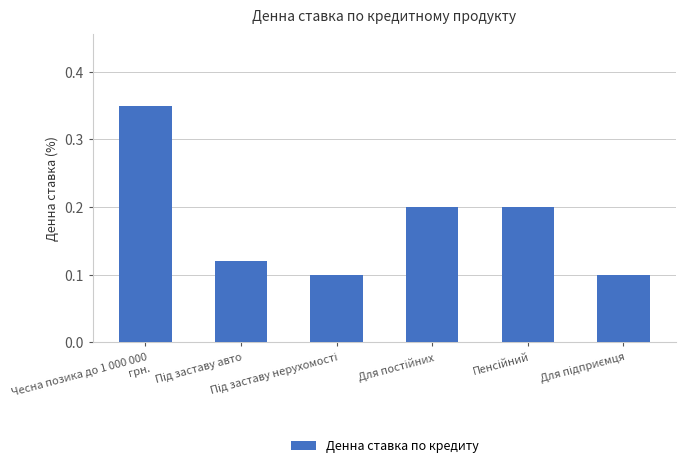

What is the sum of all values?

1.1